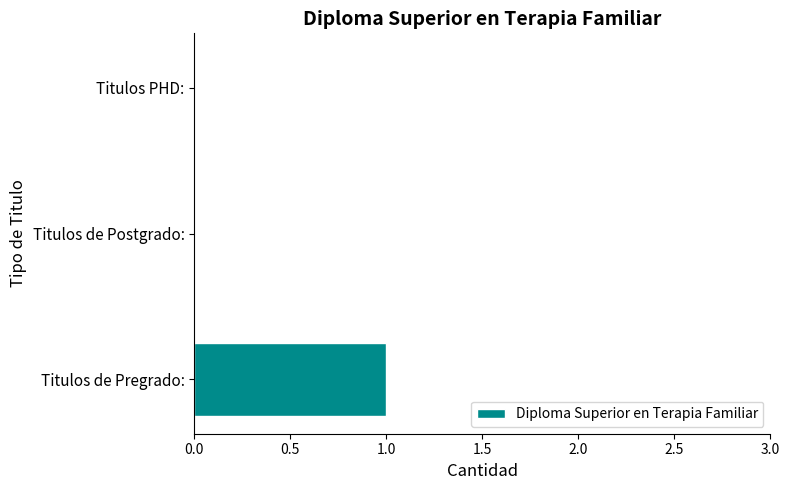

Reading bottom to top, extract all data points from this chart.

Titulos de Pregrado:=1	Titulos de Postgrado:=0	Titulos PHD:=0